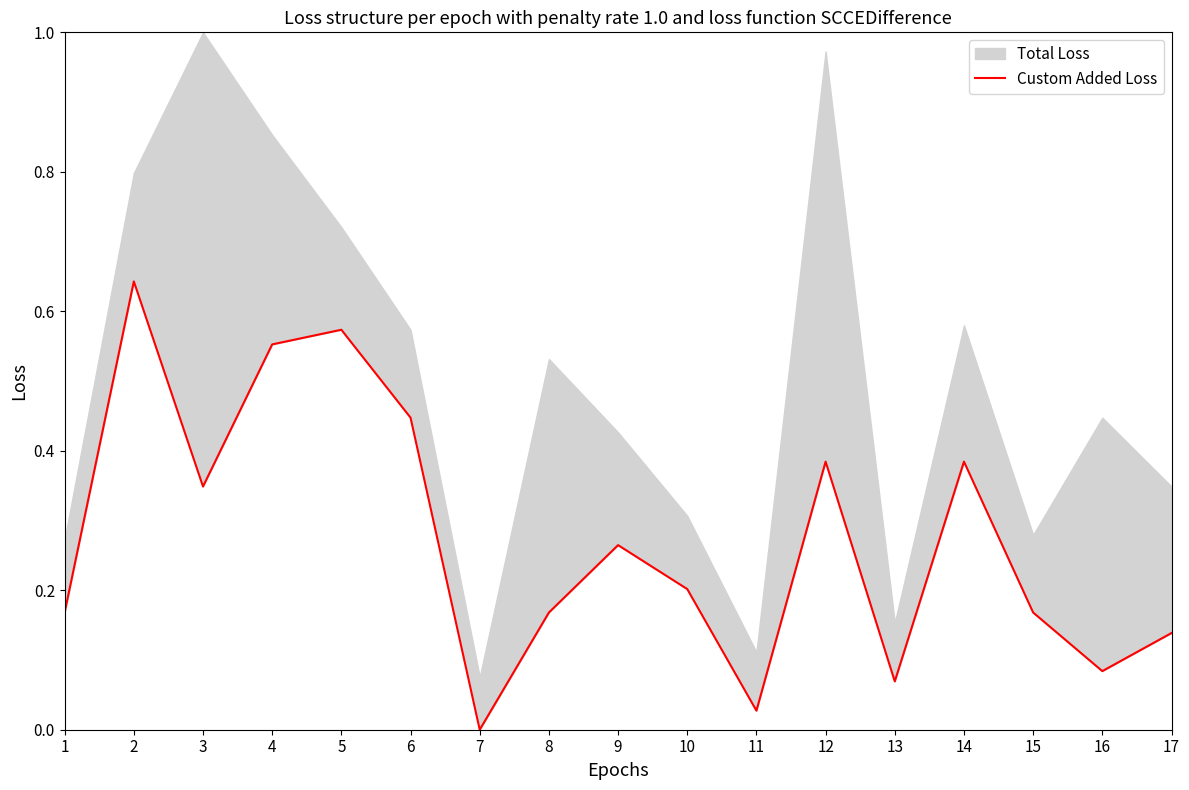

At which label is the value closest to 0?

7